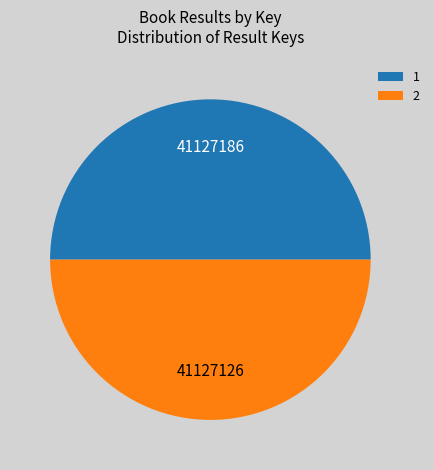

Approximately how many times larger is the value at 2 compared to 1?

1.0